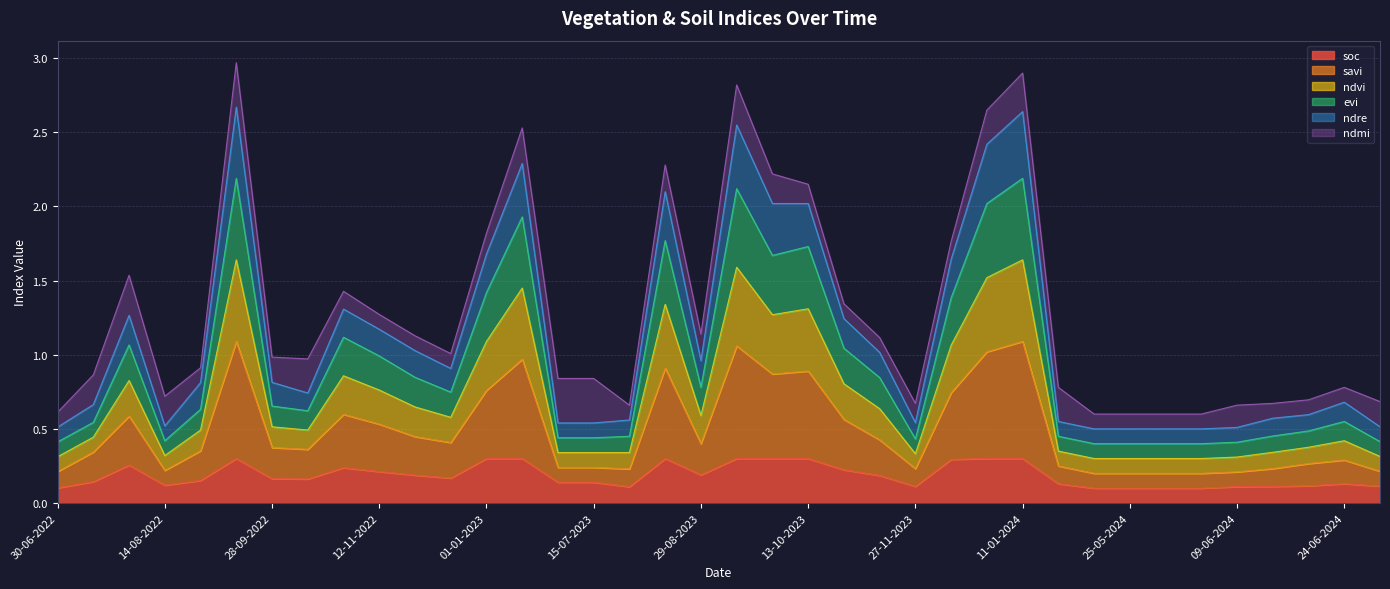

True or false: savi and soc cross at least once.

False